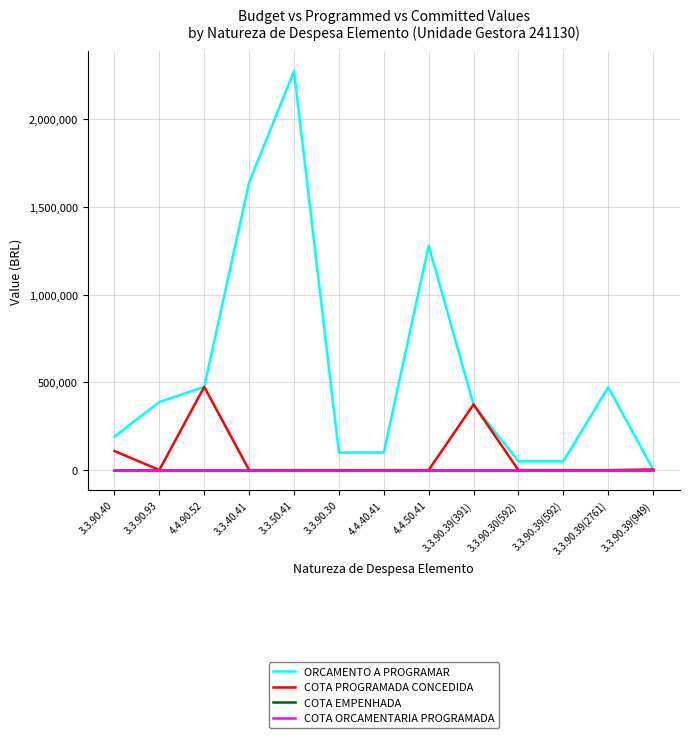

Does the chart have visible grid lines?

Yes